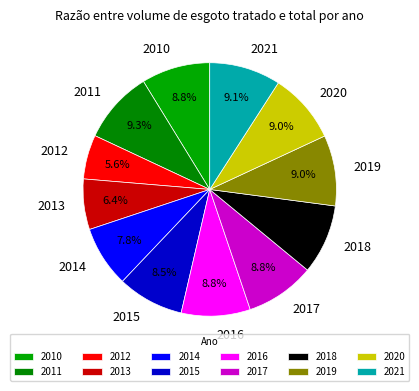

Combined, what portion of the pie is 2015 and 2019?

17.5%